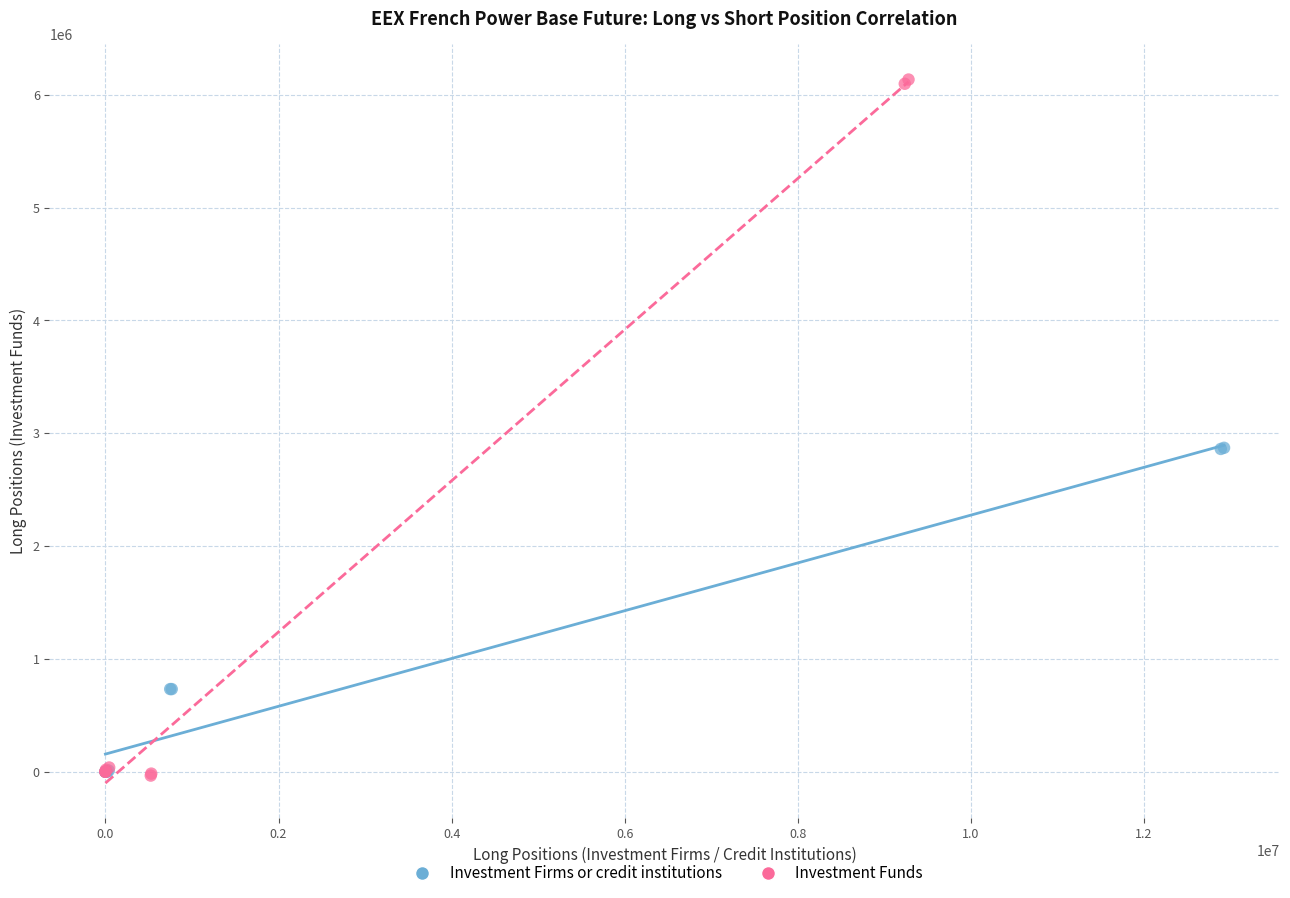

Which series contains the highest Y value?

Investment Funds